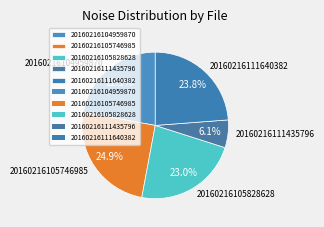

Is it true that 20160216105828628 is 33% of the pie?

False